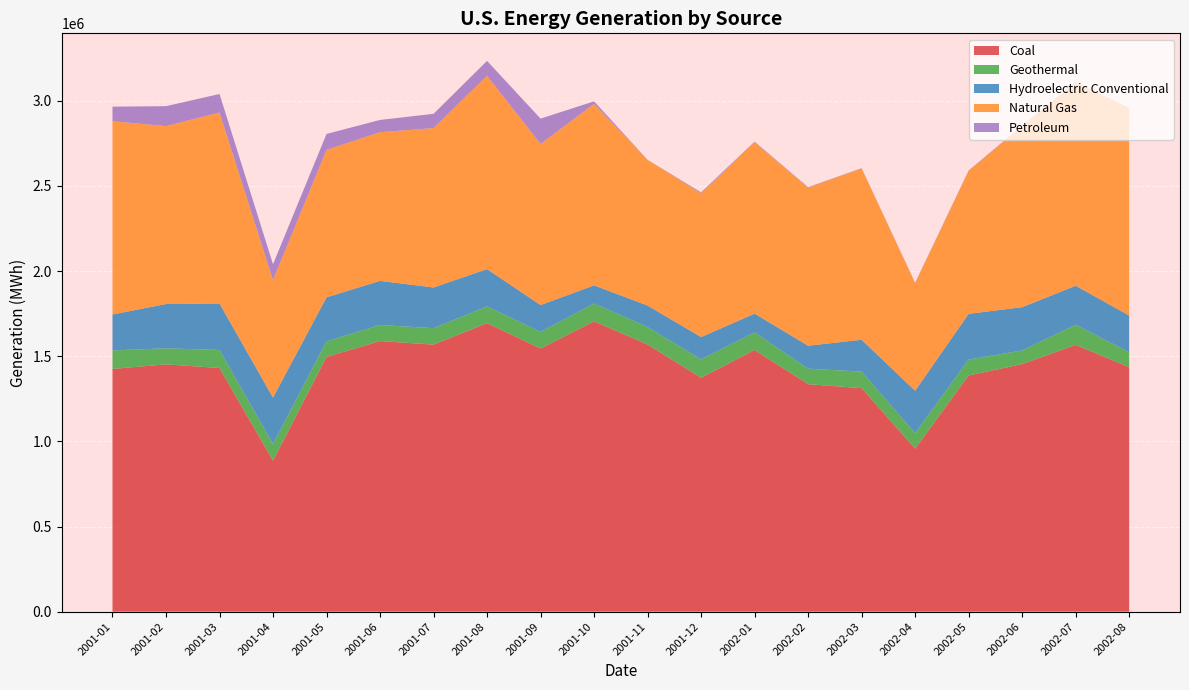

Reading left to right, what are all the values shown in this chart?

Coal: 1425411	1452390	1431054	886510	1496121	1589222	1568414	1694674	1545448	1705165	1568836	1373725	1536573	1335876	1312584	957261	1387204	1453935	1567031	1436019
Geothermal: 108739	94488	105705	97920	91632	94267	96454	98061	97431	104273	102767	108136	103493	91003	97360	91373	93217	79991	117742	87664
Hydroelectric Conventional: 211345	259764	272857	272669	258328	259152	238920	219069	157720	106955	126154	130789	110156	134942	187020	248758	268674	254390	229221	215505
Natural Gas: 1134772	1045180	1121630	689974	865921	873046	936367	1135268	946200	1066253	855041	844121	1006747	928254	1006805	631250	839955	1064634	1194976	1217673
Petroleum: 85556	116912	108950	93433	93569	72139	83690	87677	148717	14458	672	5855	3510	2923	932	2991	2013	2126	1516	1336